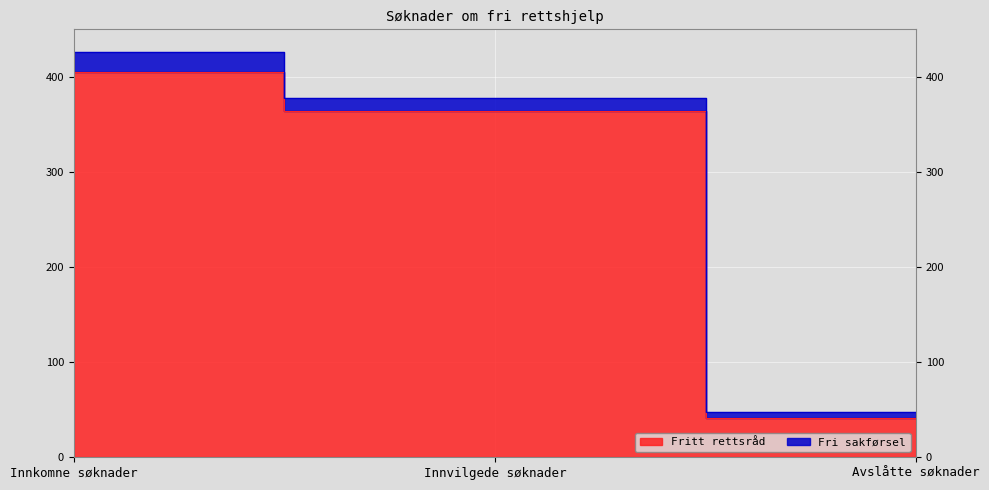

Reading right to left, extract all data points from this chart.

Avslåtte søknader=41	Innvilgede søknader=364	Innkomne søknader=405